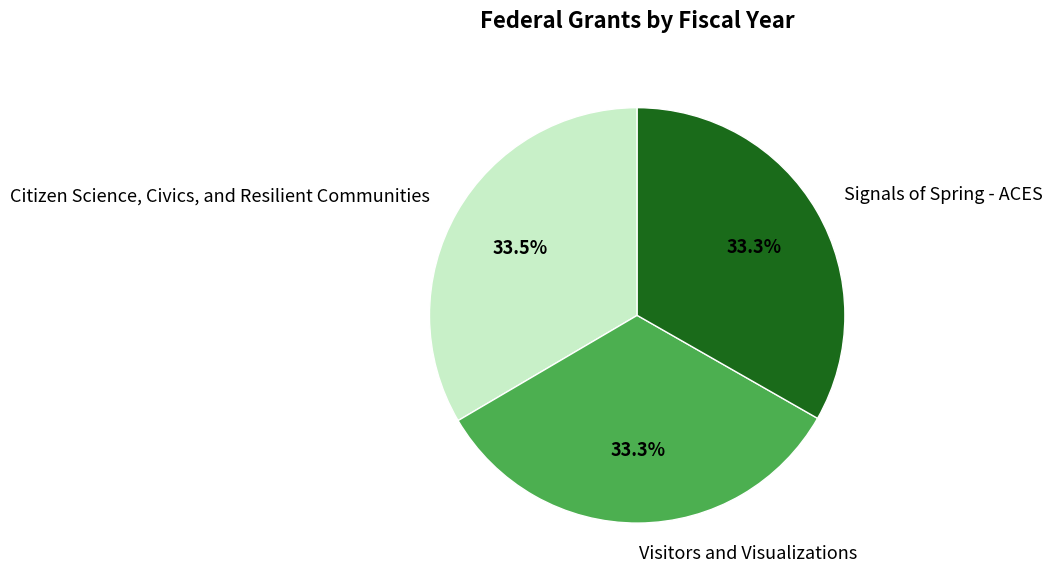

What is the ratio of the value at Visitors and Visualizations to the value at Signals of Spring - ACES?

1.0